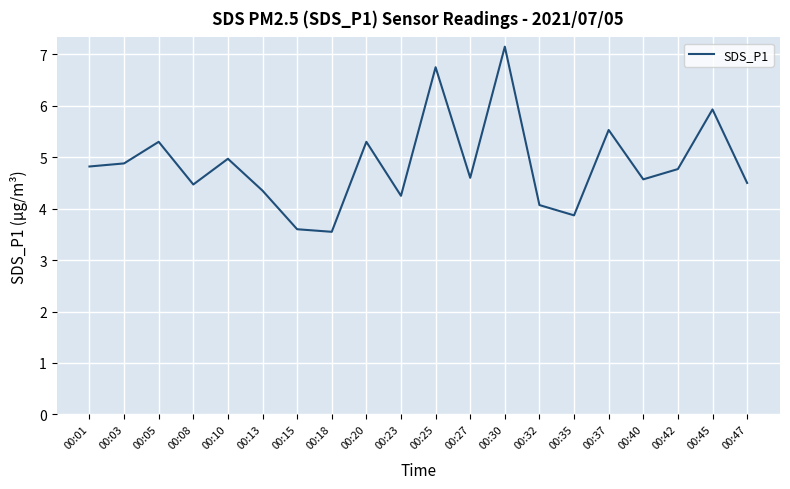

Which has a higher value, 00:20 or 00:18?

00:20